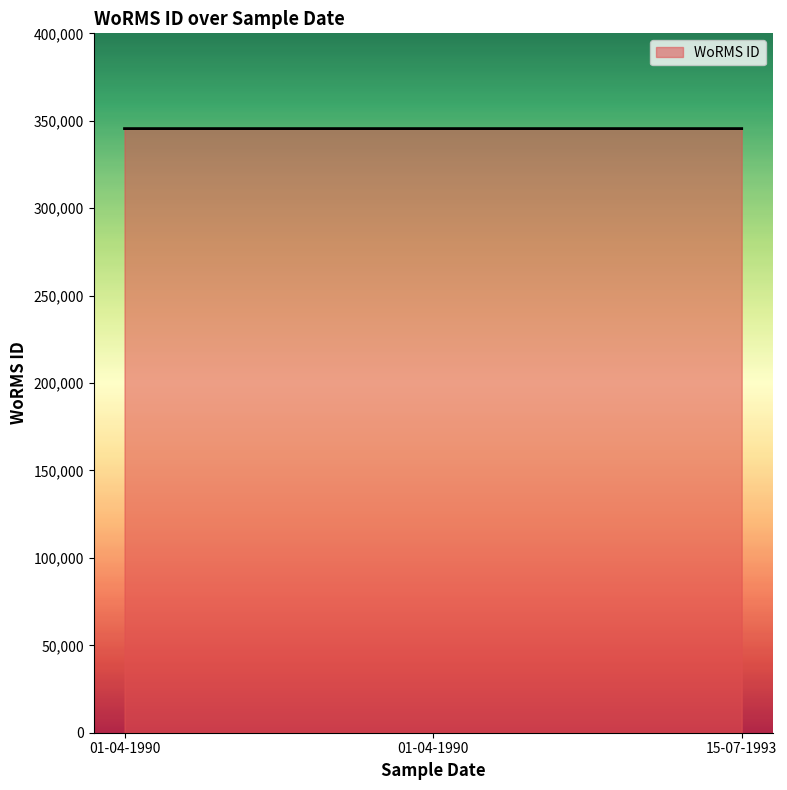

What value does the data have at 15-07-1993?

345515